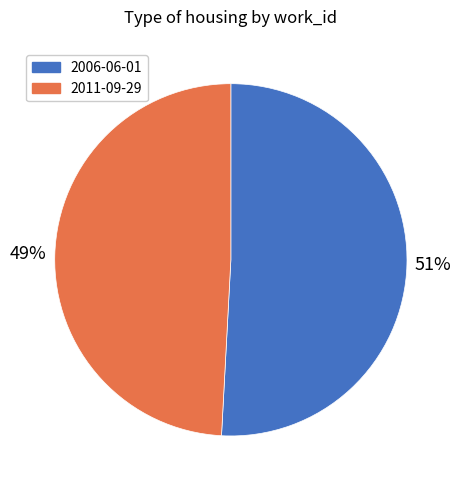

What is the ratio of the value at 2006-06-01 to the value at 2011-09-29?

1.0